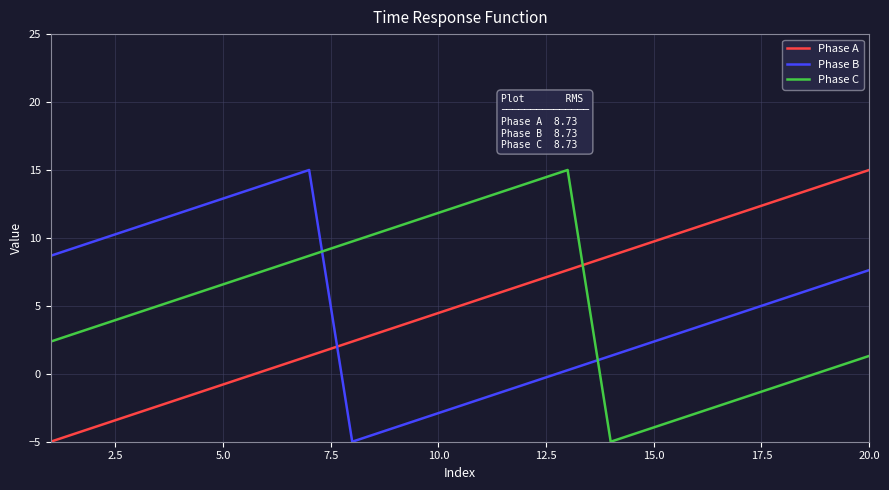

What is the difference between the maximum and minimum values in the Phase C series?

20.0